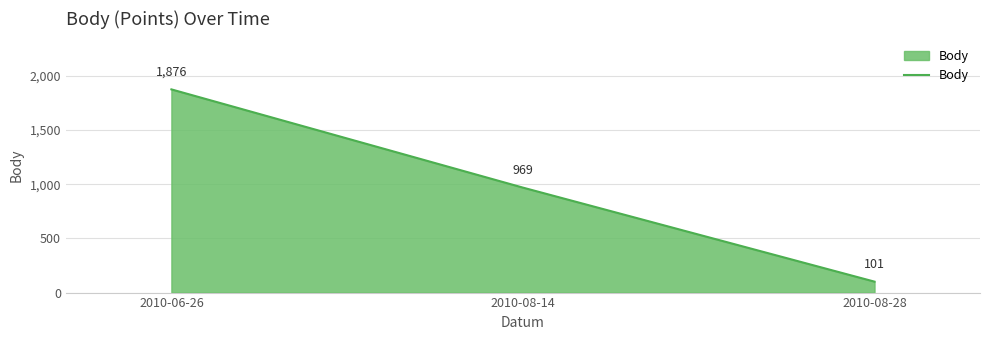

What is the difference between the maximum and minimum values?

1775